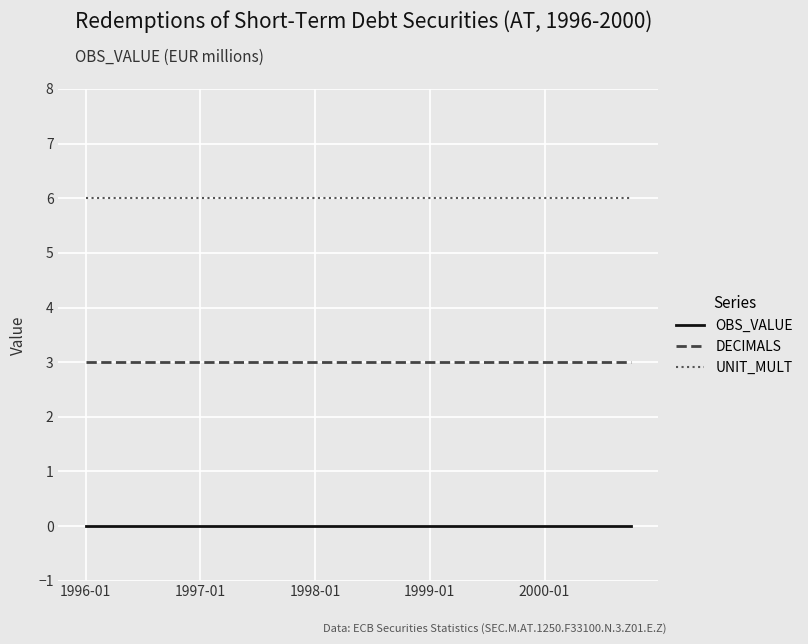

True or false: UNIT_MULT and DECIMALS intersect in this chart.

False